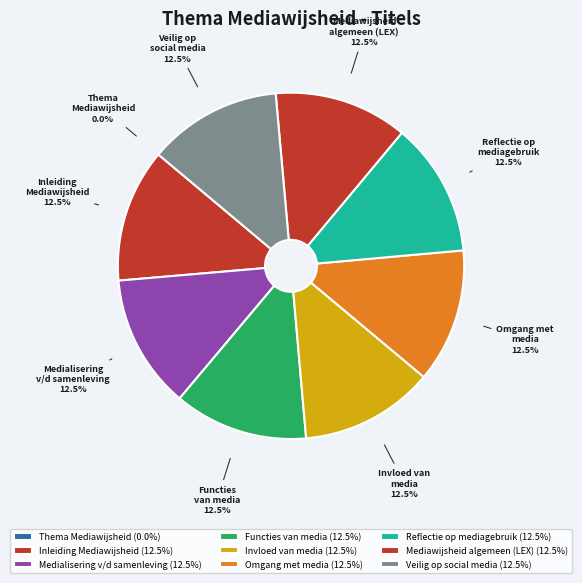

To the nearest percent, what percentage of the pie is Omgang met media en sociale netwerken?

13%